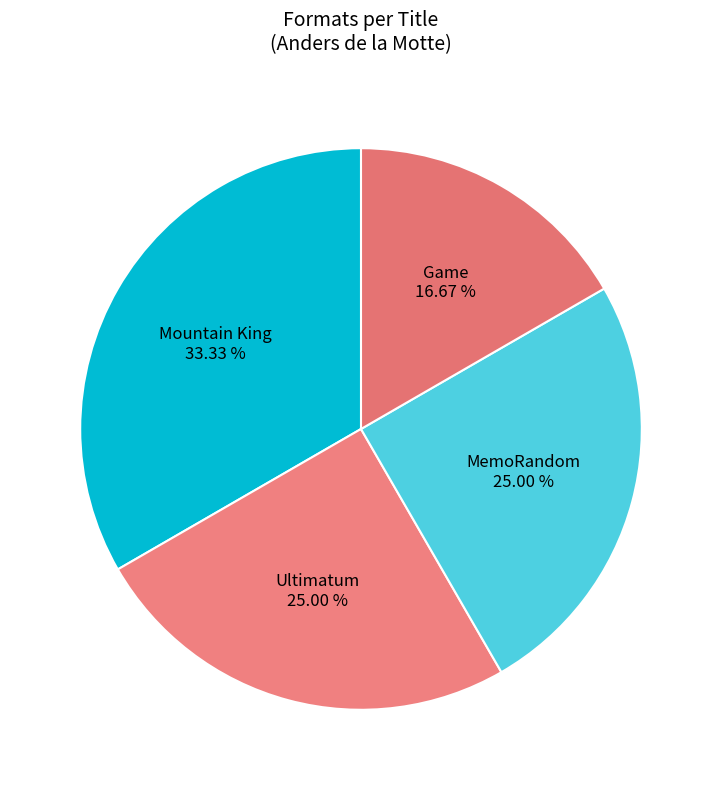

To the nearest percent, what is the difference between the largest and smallest slice percentages?

17%